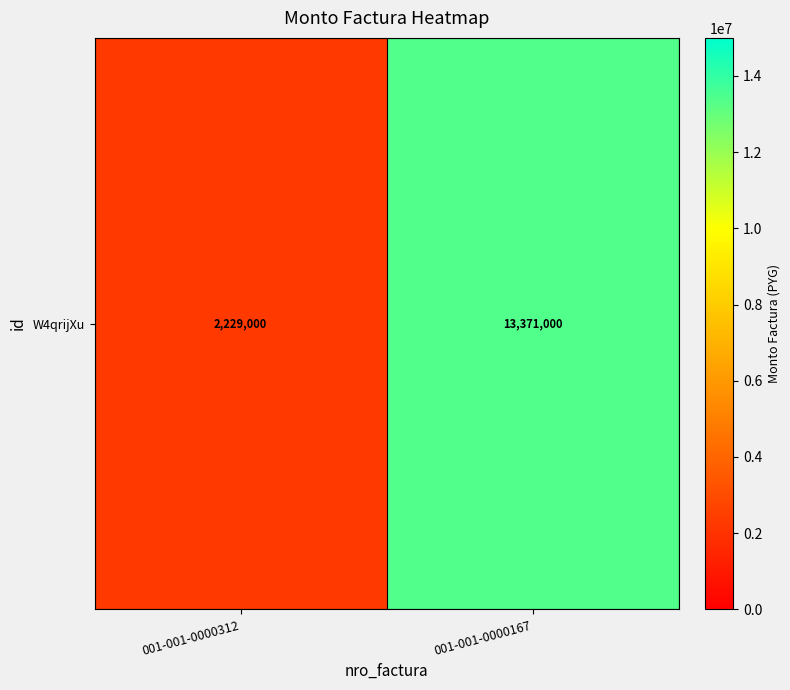

Which label corresponds to the largest value in the chart?

001-001-0000167